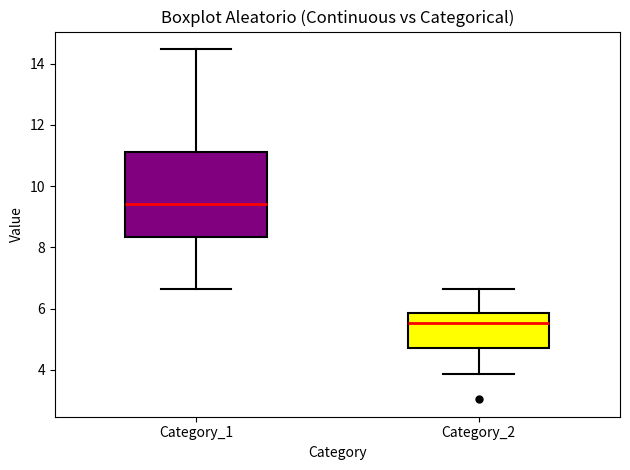

Reading left to right, read every box against the y-axis: the position of its median line, the range the box covers, and the ends of its whiskers. The values are not printed on the chart, so give them approximately, as read against the axis.

Category_1: median 9.4, box 8.4 to 11.2, whiskers 6.6 to 14.4
Category_2: median 5.6, box 4.8 to 5.8, whiskers 3.8 to 6.6